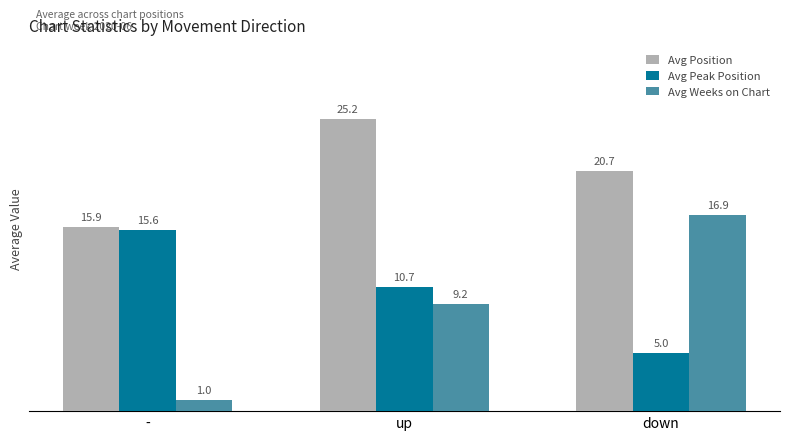

At how many categories does at least one series exceed 4?

3